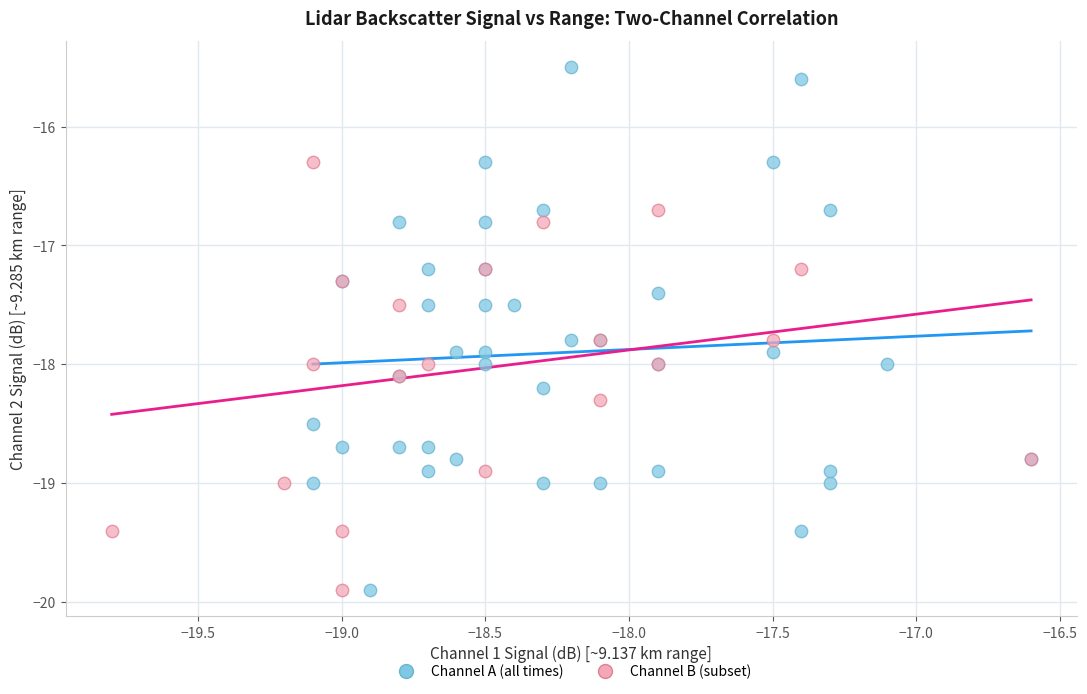

Which series contains the highest Y value?

Channel A (all times)